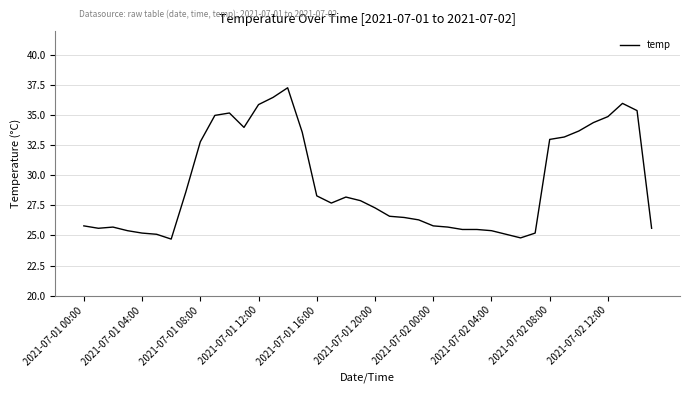

What is the minimum value shown in the chart?

24.7